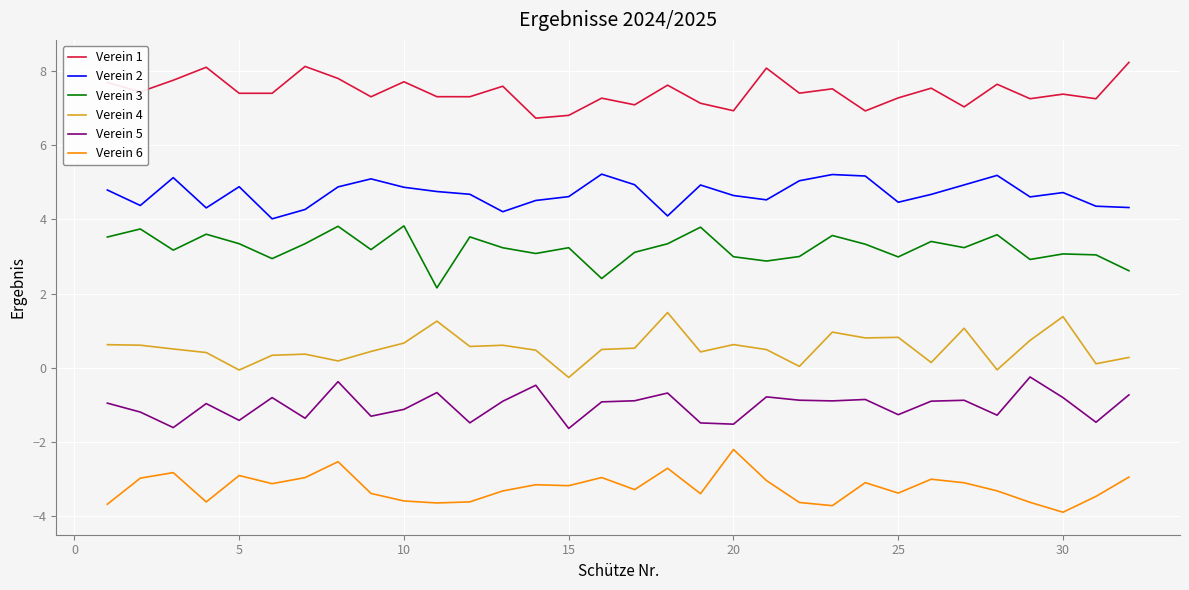

Which series has the largest total across all categories?

Verein 1